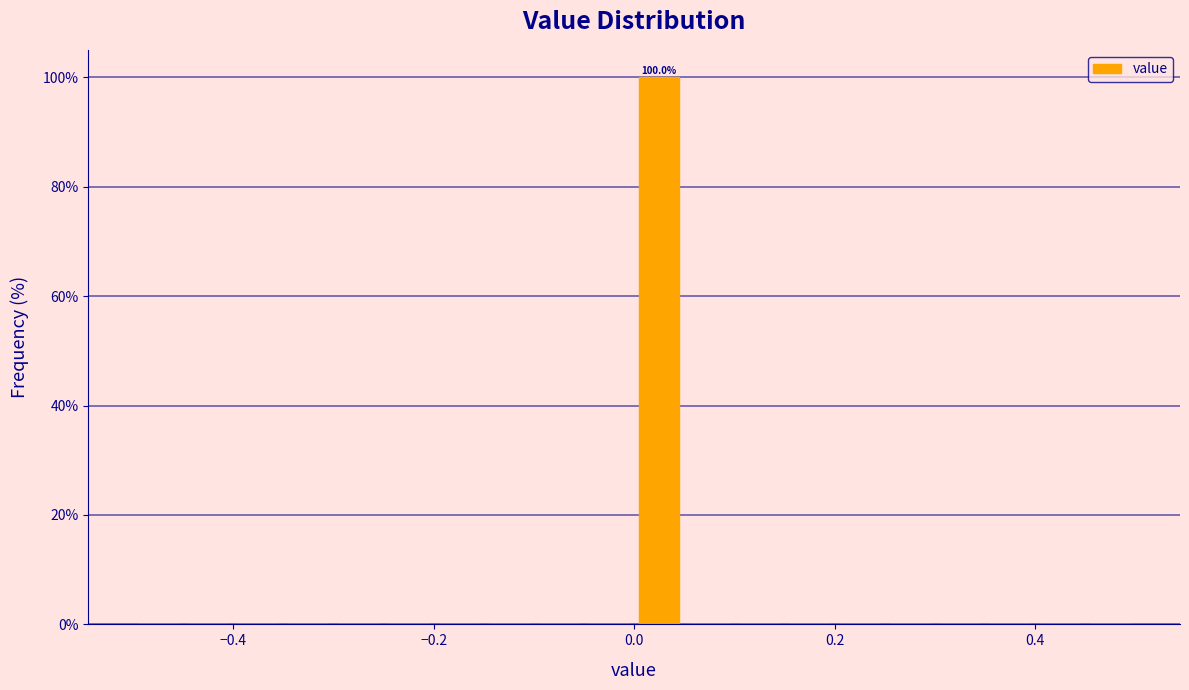

Read against the x-axis, roughly where is the centre of the tallest bar?

0.02